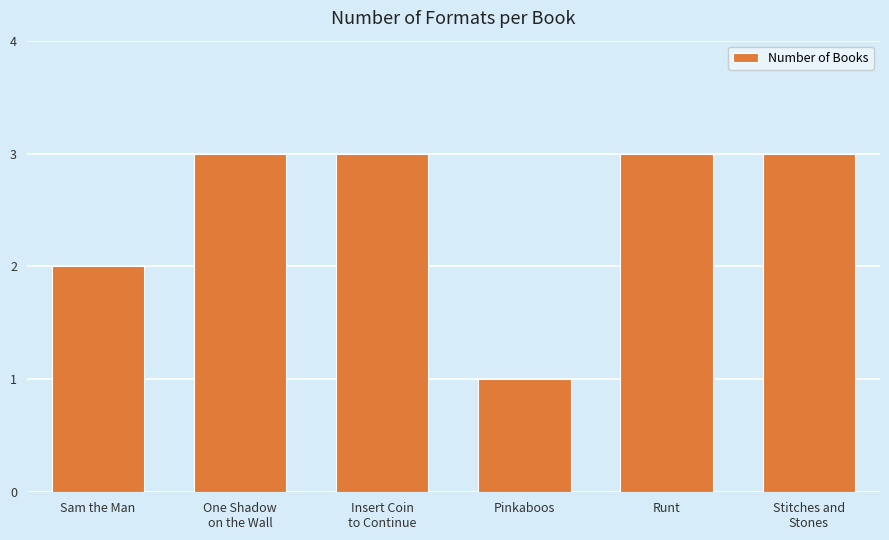

What is the label of the 6th bar from the left?

Stitches and
Stones